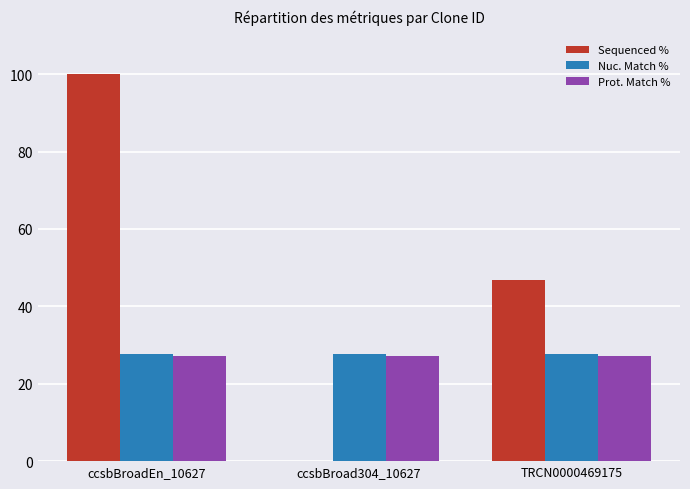

How many distinct data groups are displayed?

3